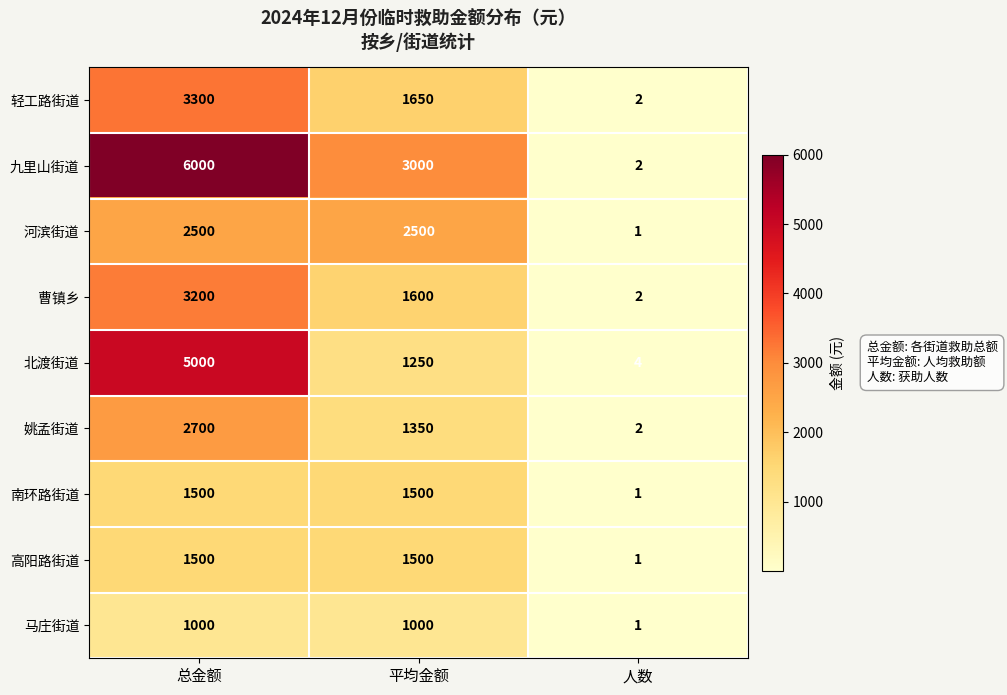

What is the smallest value displayed?

1